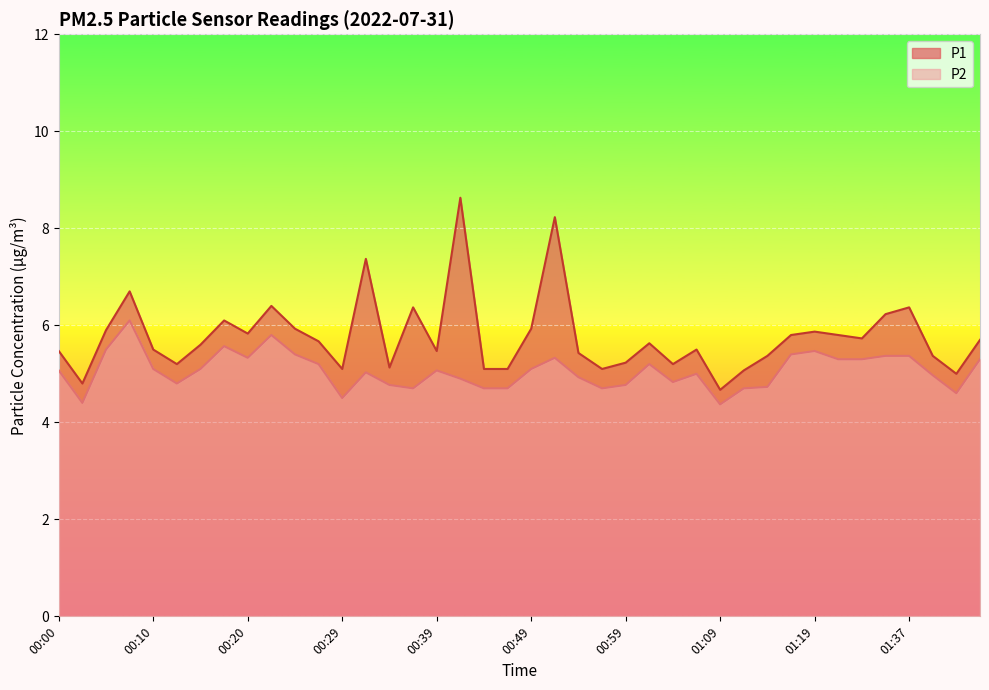

How many distinct data groups are displayed?

2